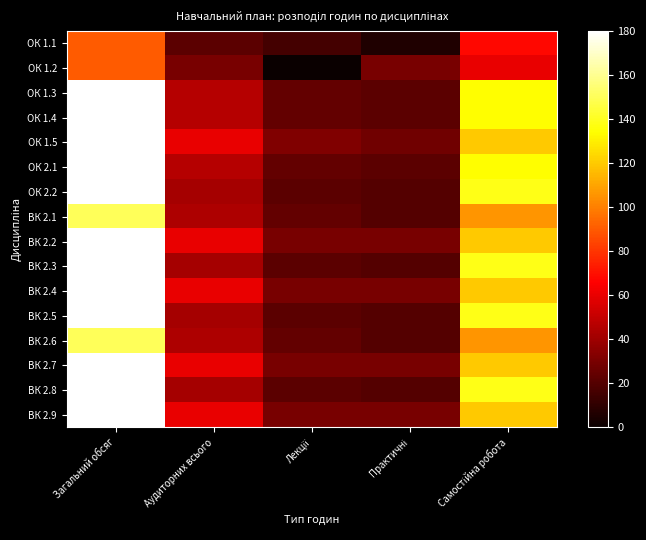

How many categories are shown in the chart?

5